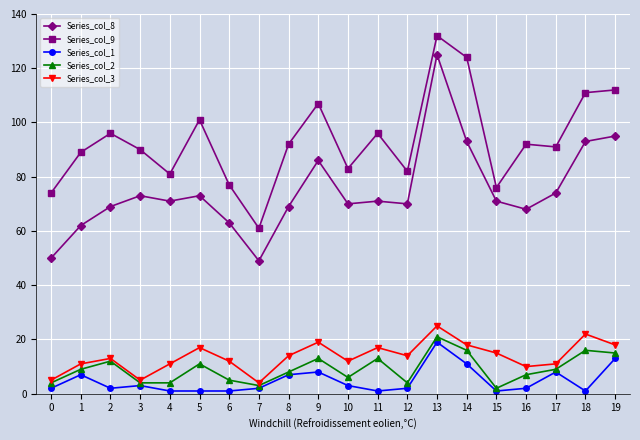

Which series has the largest total across all categories?

Series_col_9